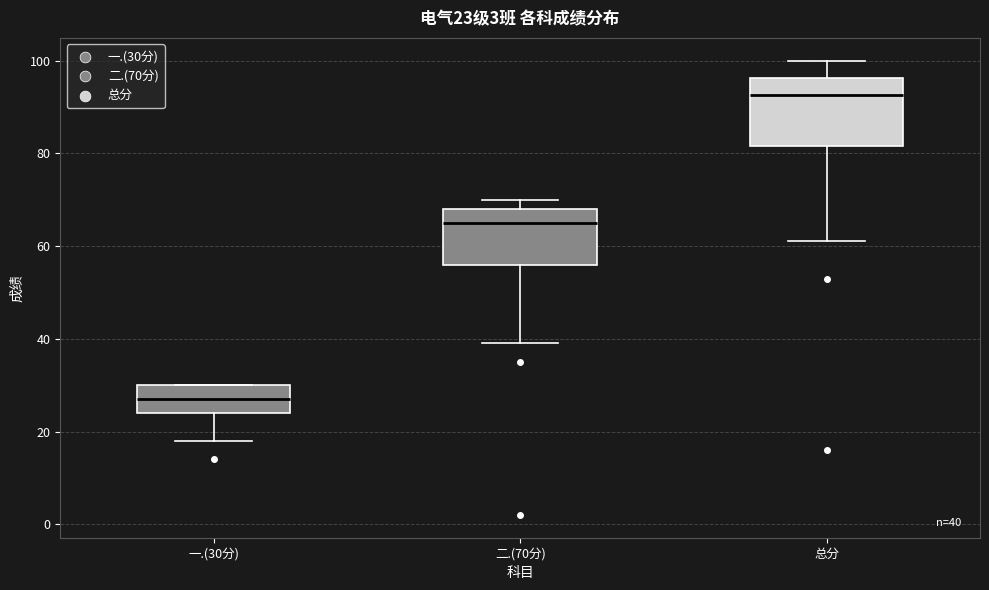

Which box's median line is the lowest?

一.(30分)